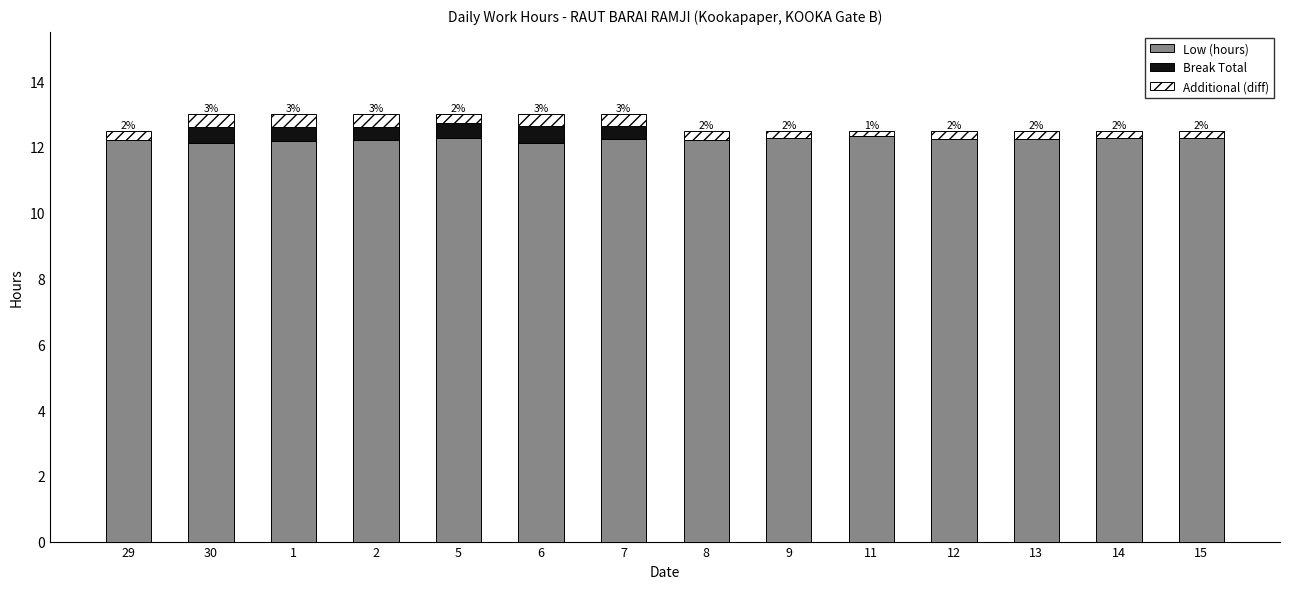

True or false: Low (hours) has a value of 21.1 at 14.

False